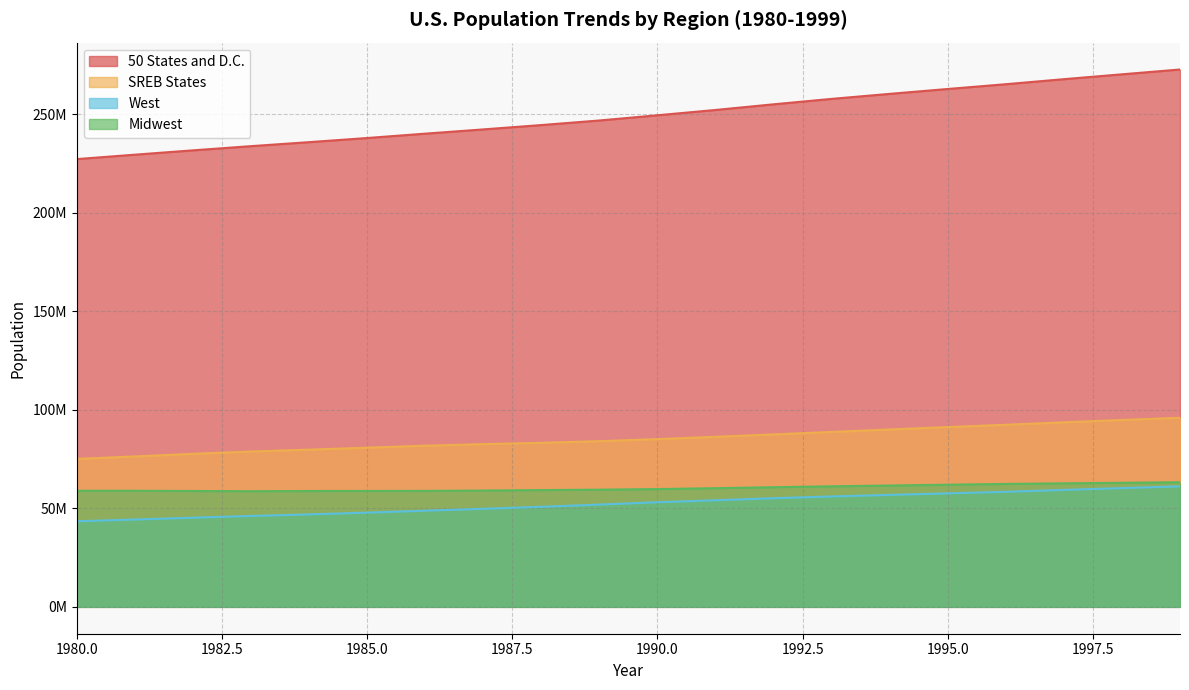

True or false: Midwest and 50 States and D.C. cross at least once.

False